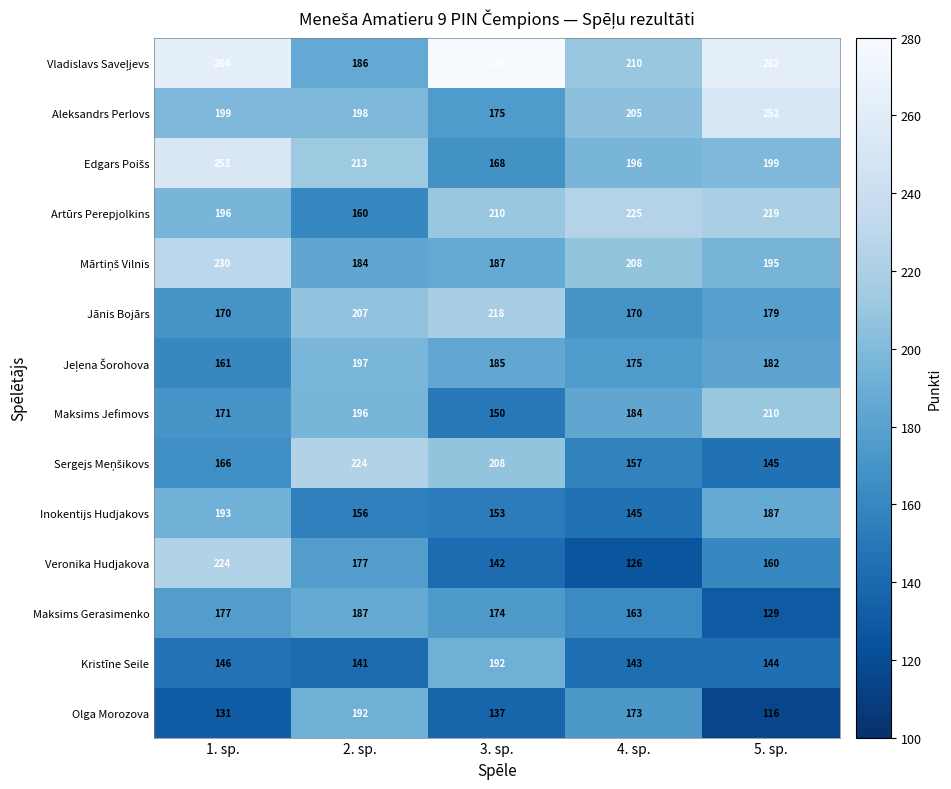

Which series has the largest range (max minus min)?

Veronika Hudjakova